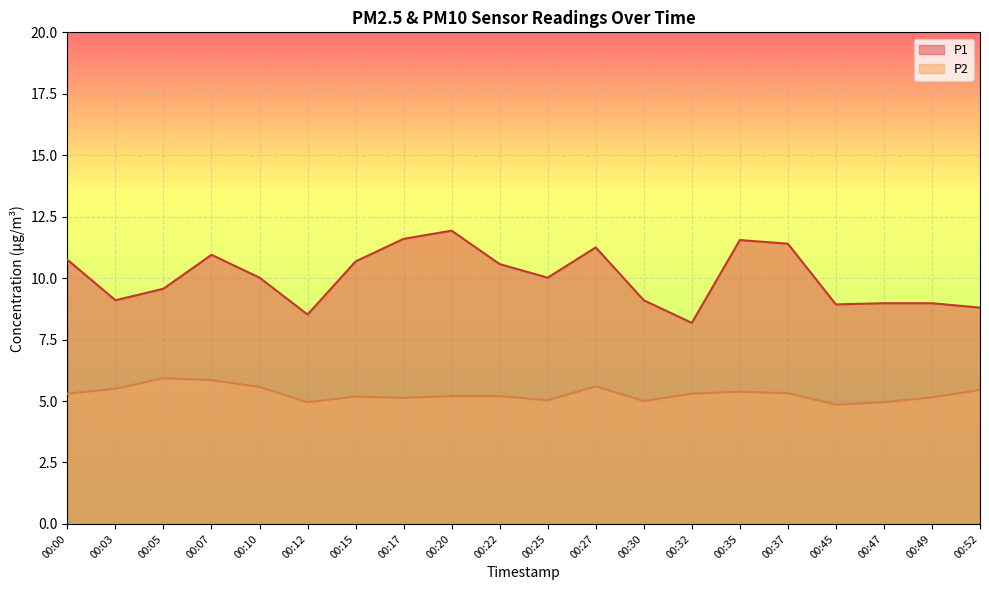

Reading right to left, extract all data points from this chart.

P1: 8.8	9.0	9.0	8.9	11.4	11.6	8.2	9.1	11.2	10.0	10.6	11.9	11.6	10.7	8.5	10.0	10.9	9.6	9.1	10.8
P2: 5.5	5.2	5.0	4.8	5.3	5.4	5.3	5.0	5.6	5.0	5.2	5.2	5.1	5.2	5.0	5.6	5.8	5.9	5.5	5.3